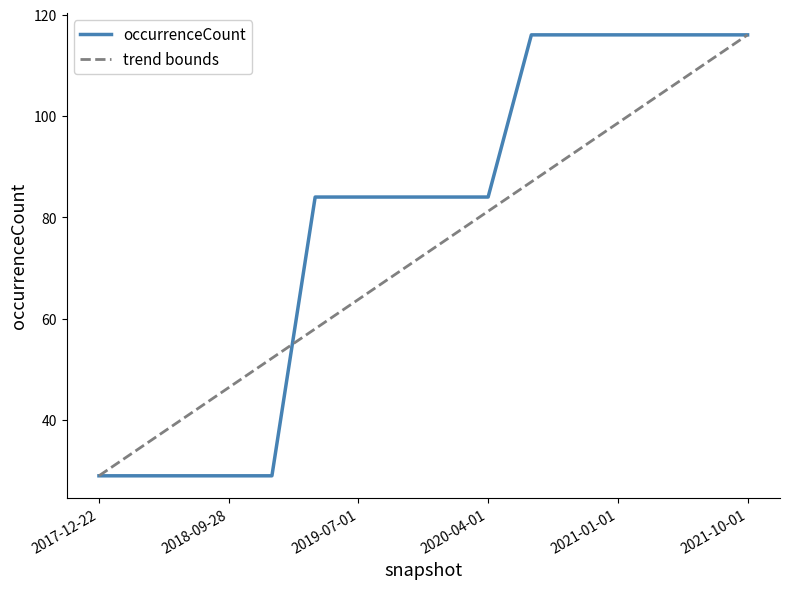

Which series has the largest total across all categories?

occurrenceCount